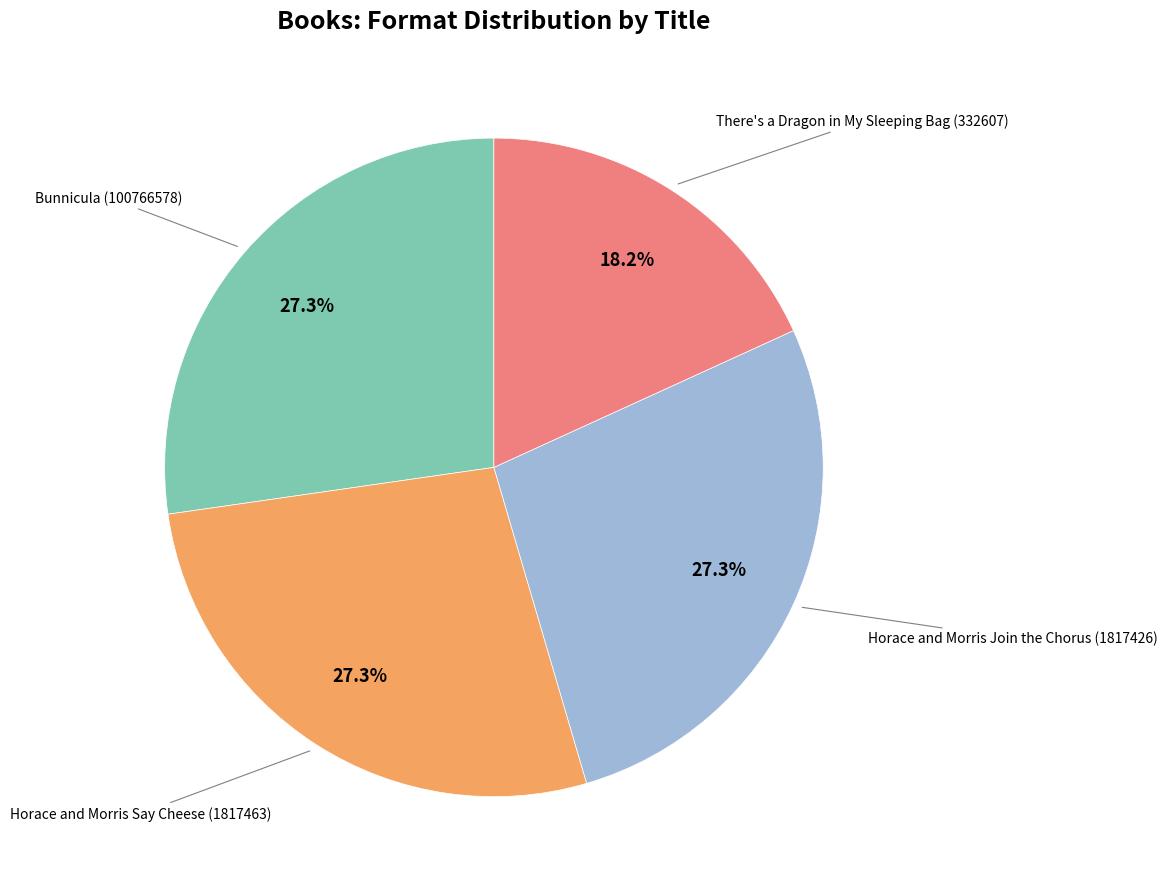

Is there any slice that represents more than half of the pie?

No